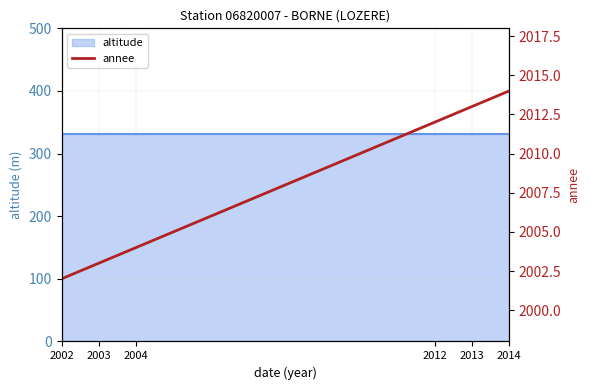

Which label corresponds to the smallest value in the chart?

2002